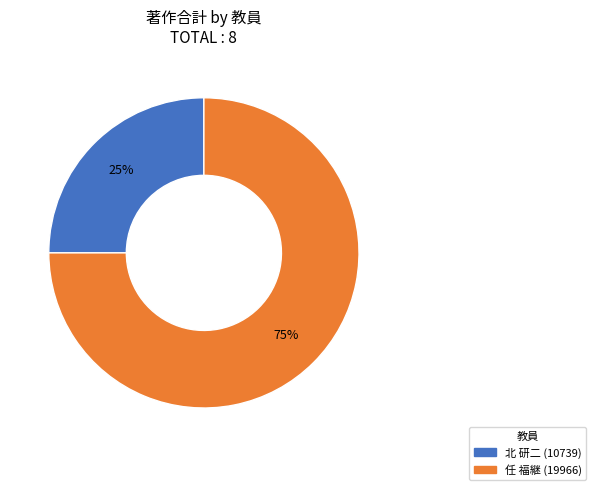

To the nearest percent, what is the difference between the largest and smallest slice percentages?

50%